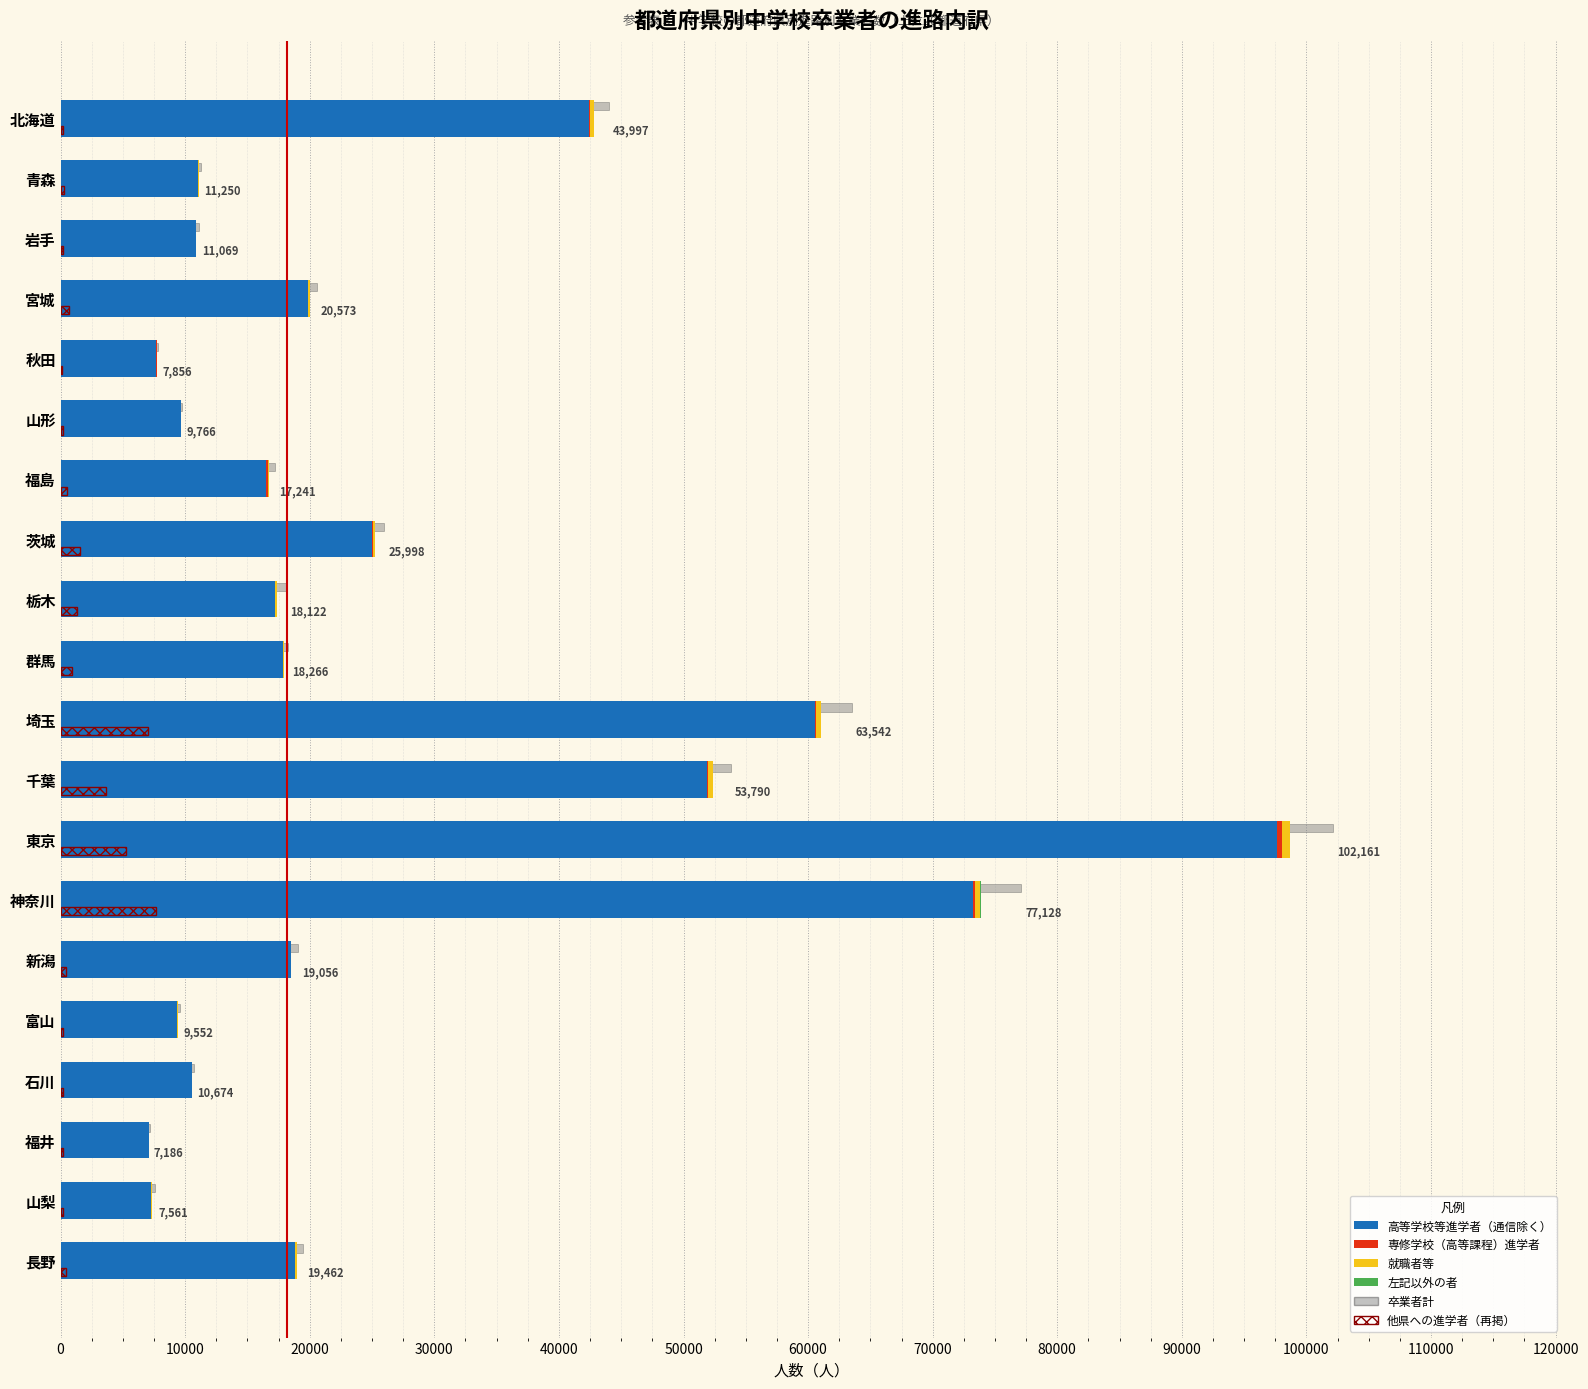

Does the chart contain any negative values?

No